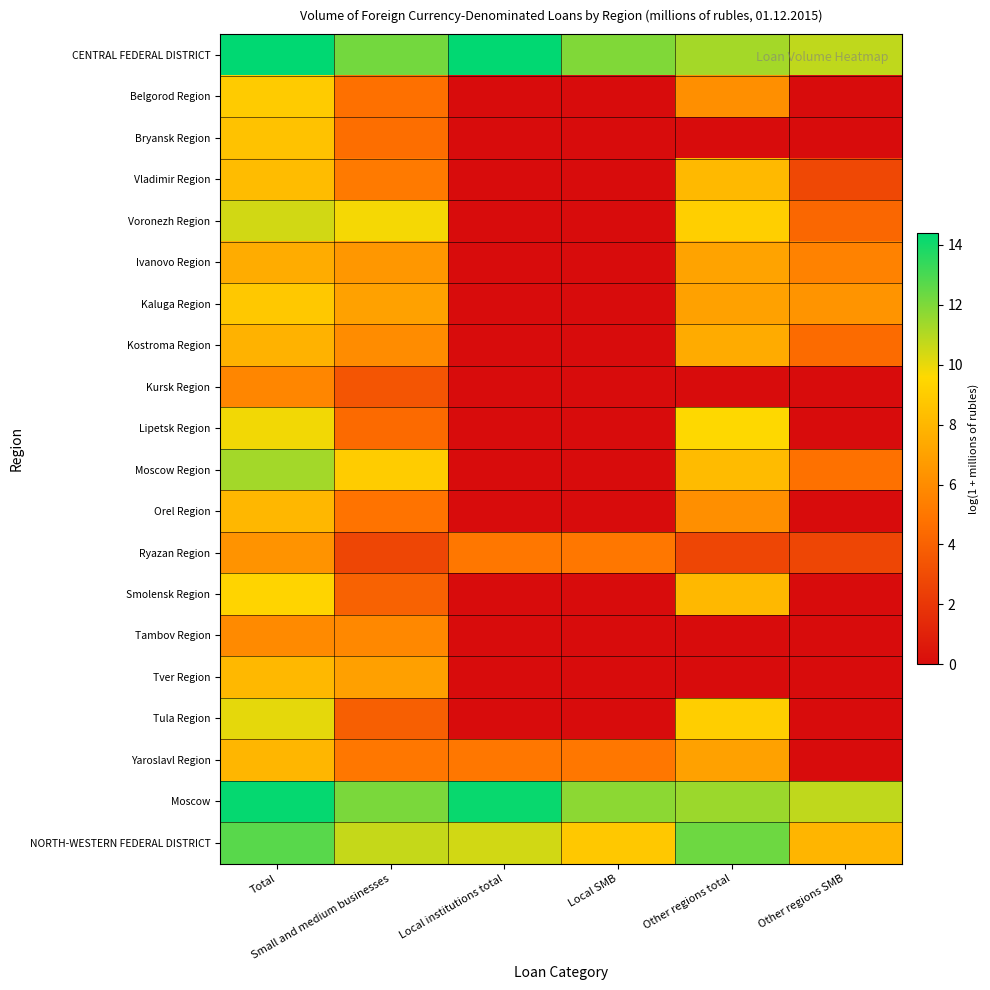

What is the greatest value displayed?

14.4